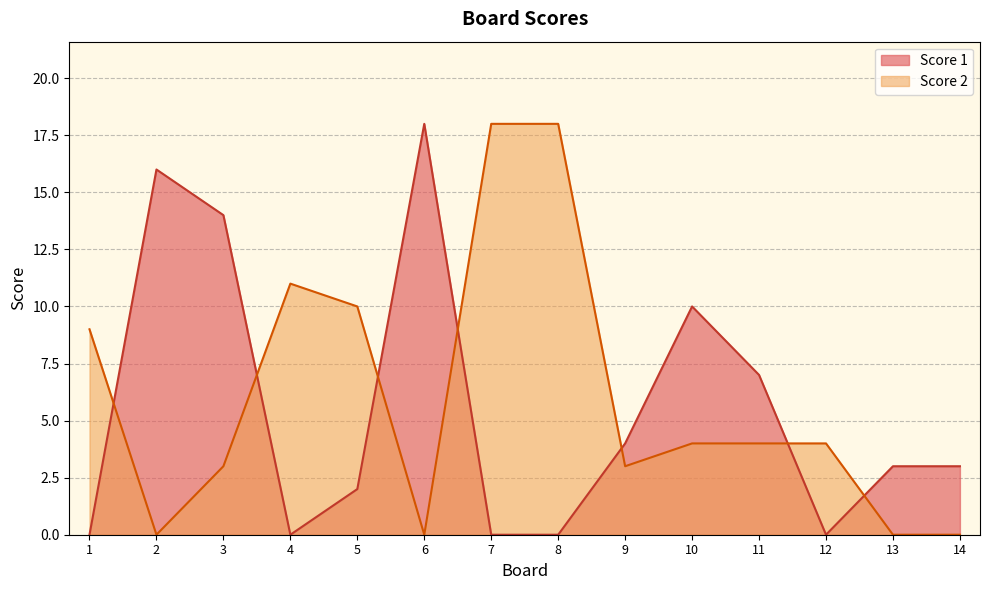

Which series has the largest total across all categories?

Score 2